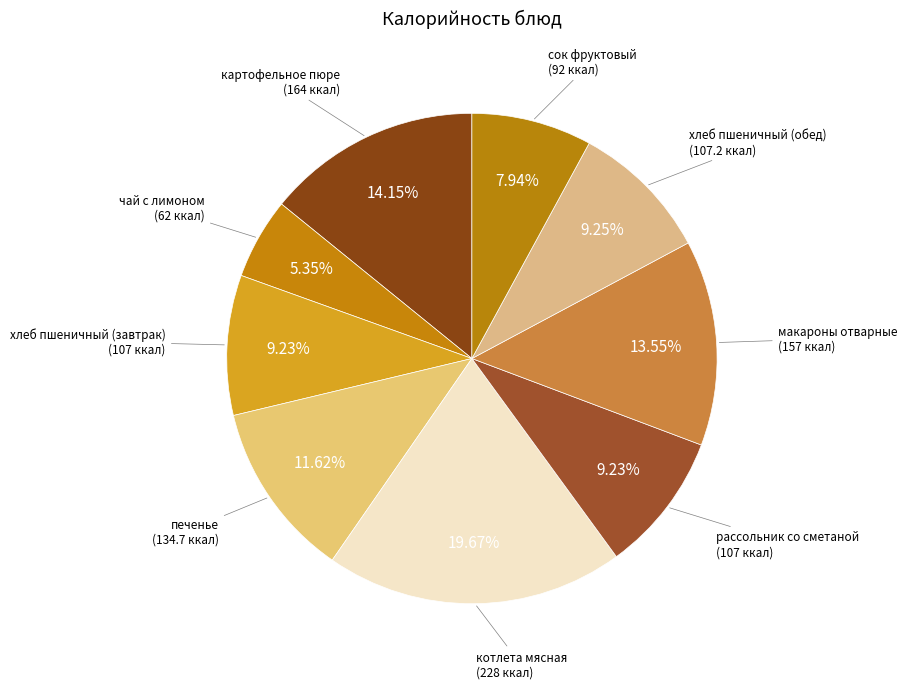

To the nearest percent, what is the average slice percentage?

11%